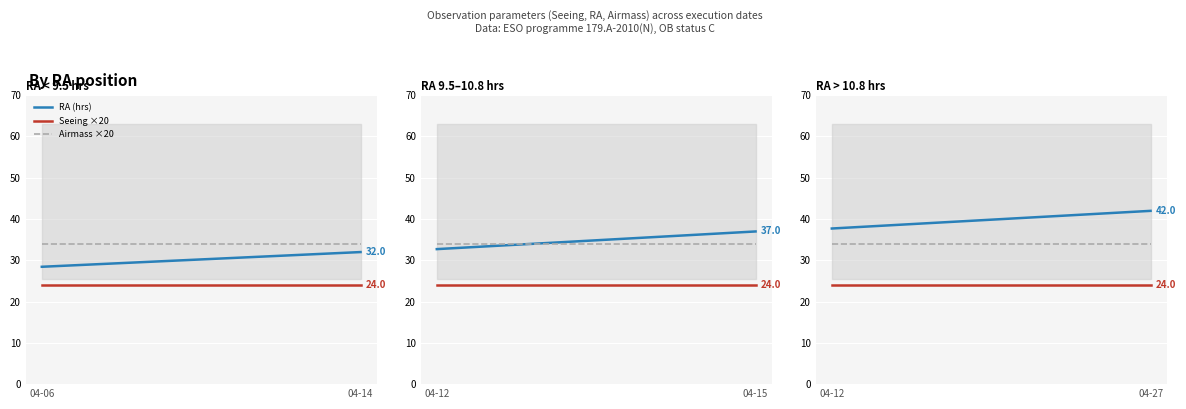

Which series changed the most between 4 and 5?

RA (hrs)